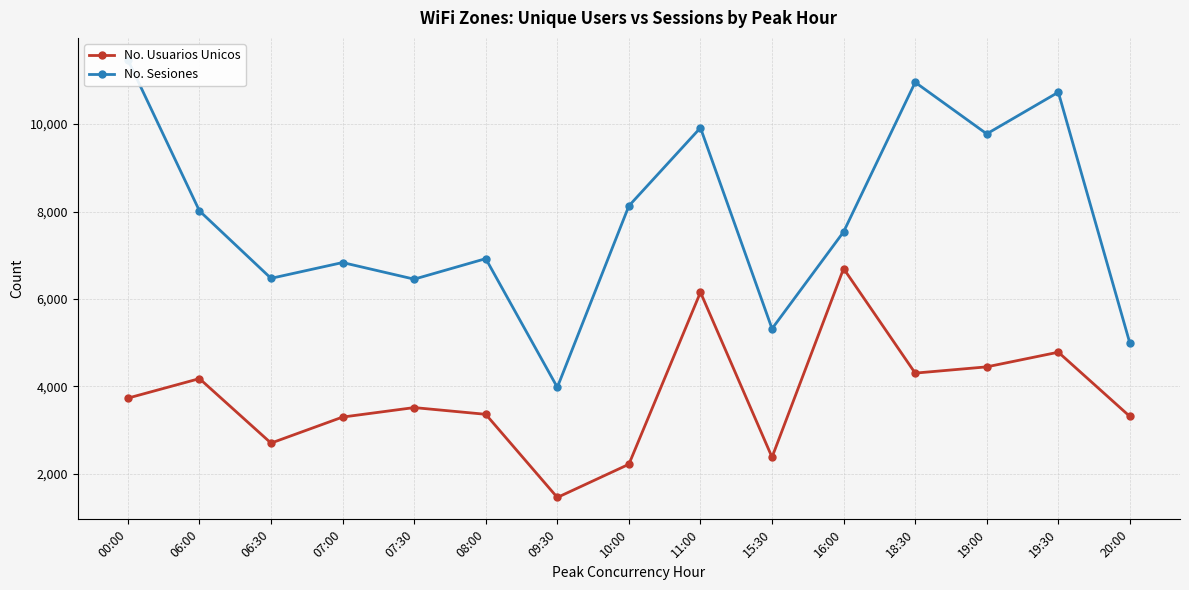

True or false: No. Sesiones and No. Usuarios Unicos intersect in this chart.

False